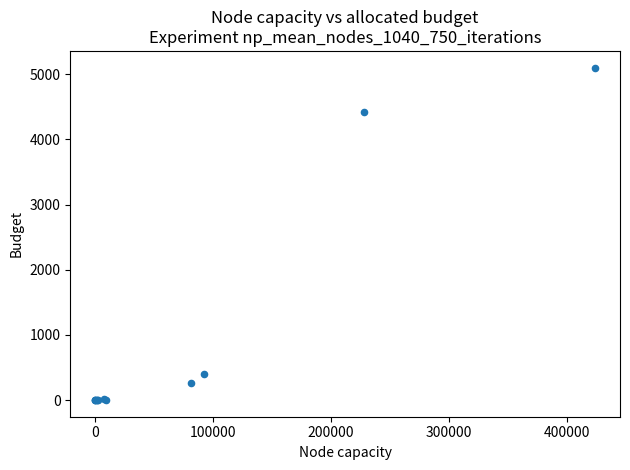

What Y value in the scatter plot is closest to 2550?

4420.2